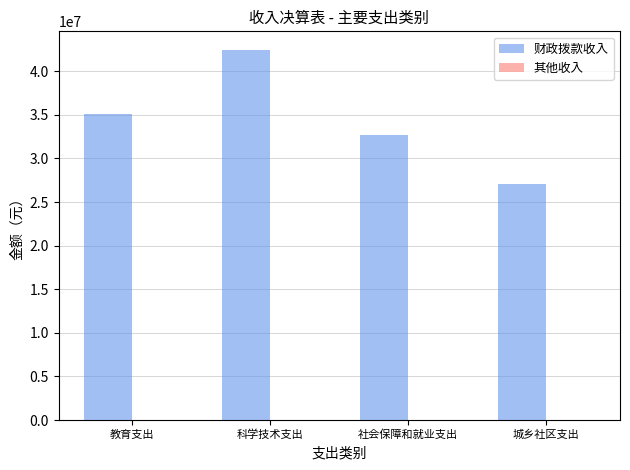

How many series are shown in this chart?

1